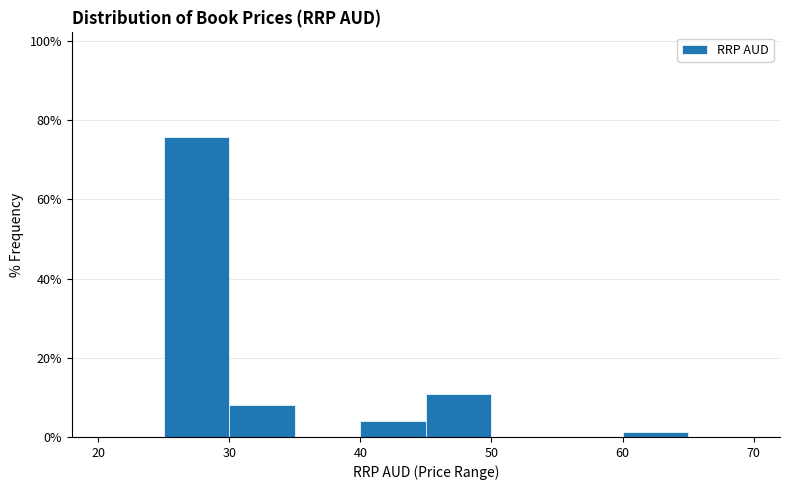

Reading left to right, transcribe this chart: for each bar, give the range it covers on the x-axis and its height. The values are not printed on the chart, so give them approximately, as read against the axis.

20 to 25: 0
25 to 30: 76
30 to 35: 8
35 to 40: 0
40 to 45: 4
45 to 50: 10
50 to 55: 0
55 to 60: 0
60 to 65: under 2
65 to 70: 0